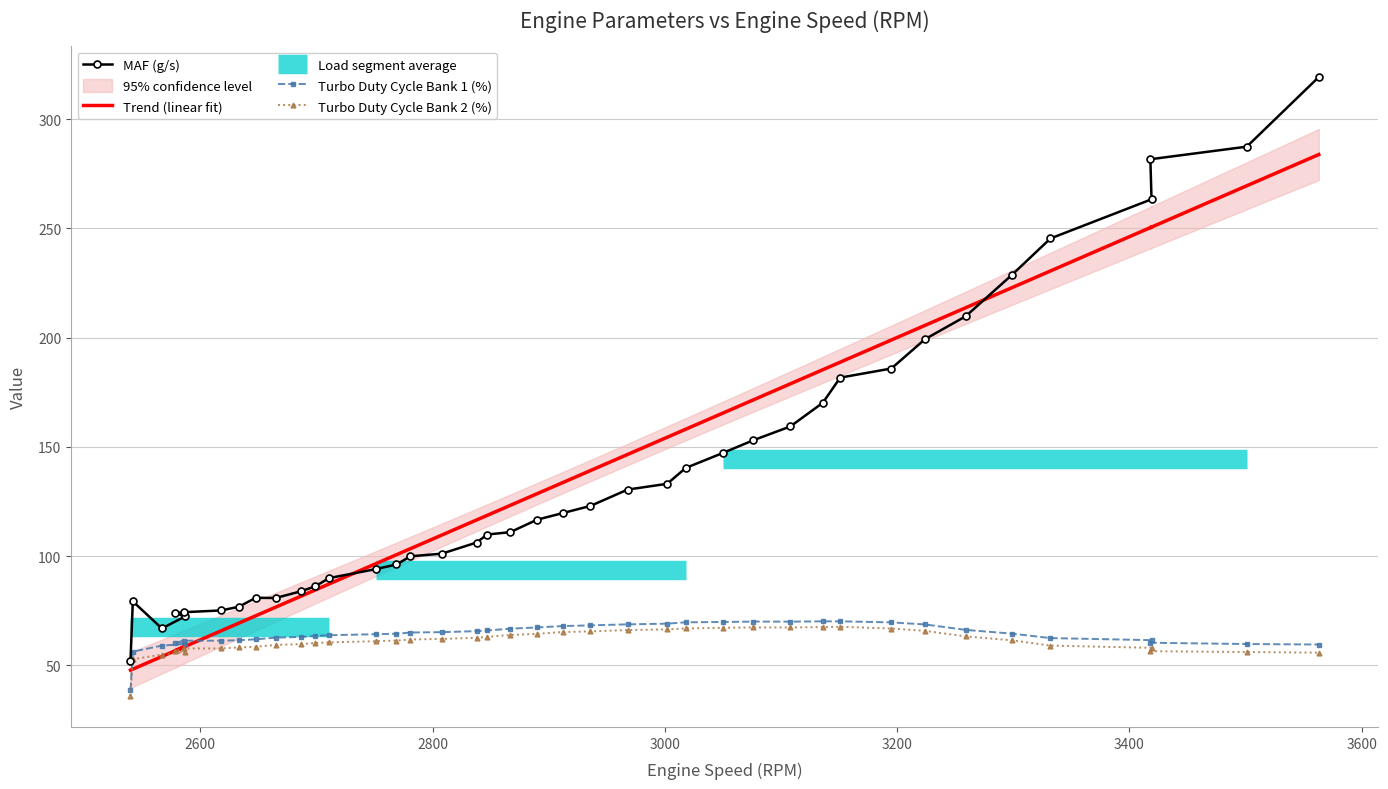

How many interior local valleys does the Turbo Duty Cycle Bank 1 (Actual) (%) series have?

1